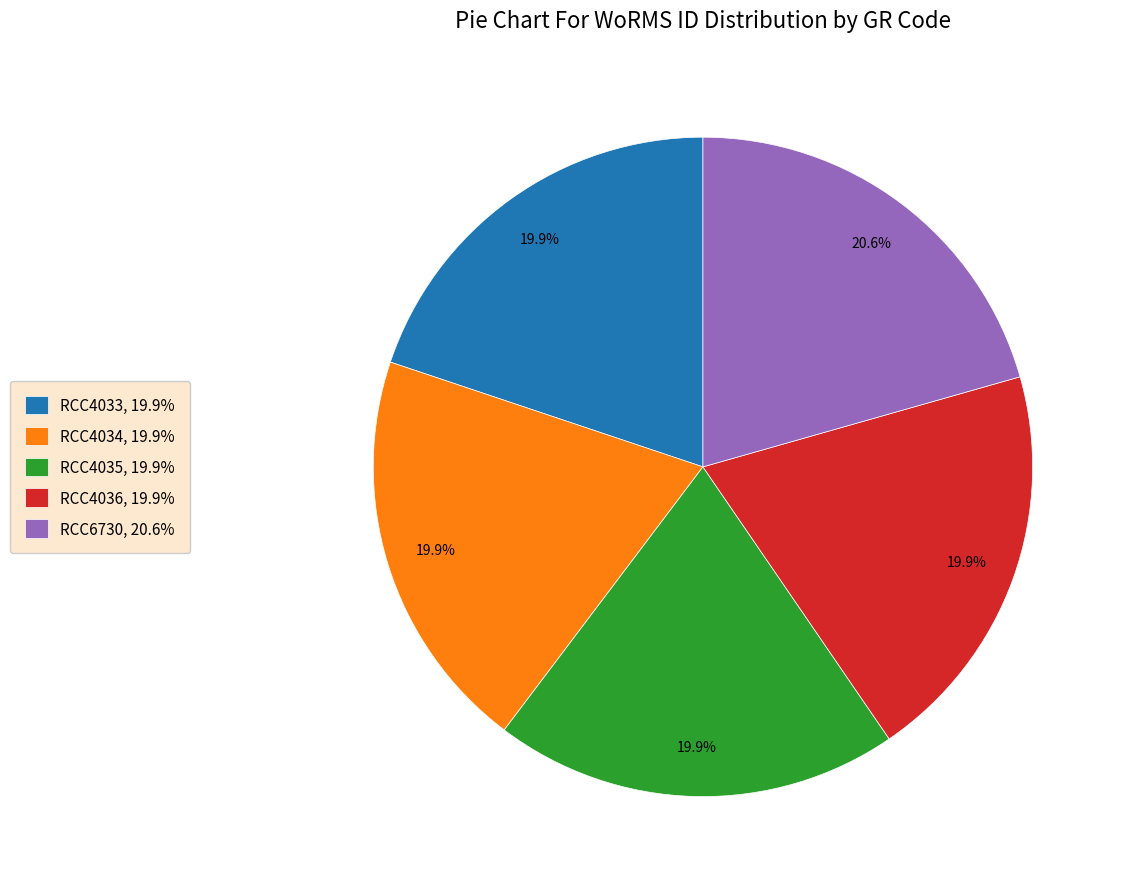

How many segments does this pie chart have?

5